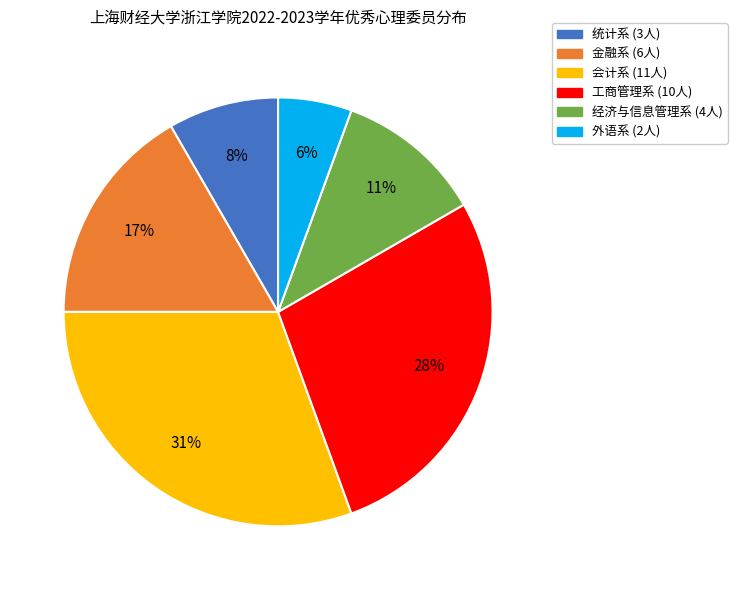

To the nearest percent, what is the difference between the largest and smallest slice percentages?

25%